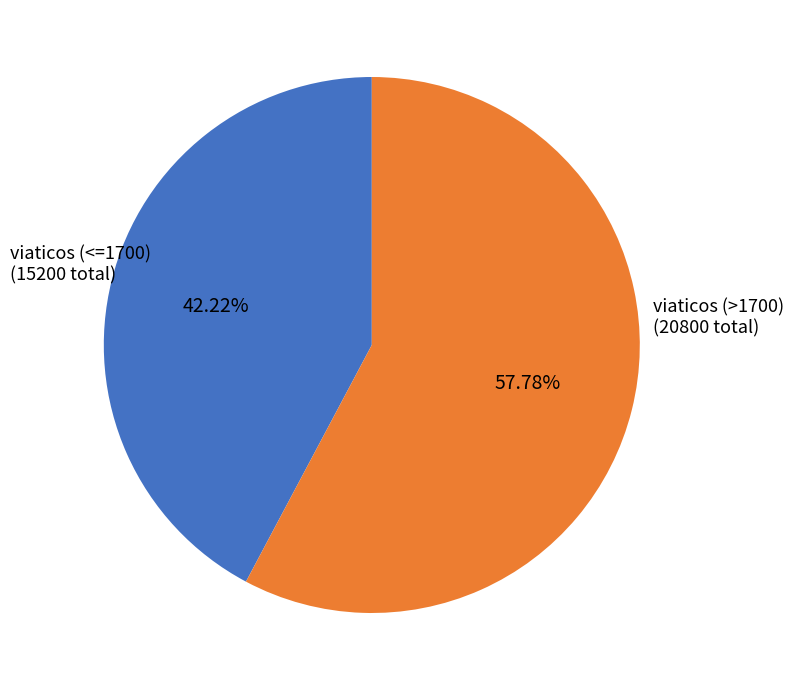

Between viaticos (>1700) (20800 total) and viaticos (<=1700) (15200 total), which is larger?

viaticos (>1700) (20800 total)